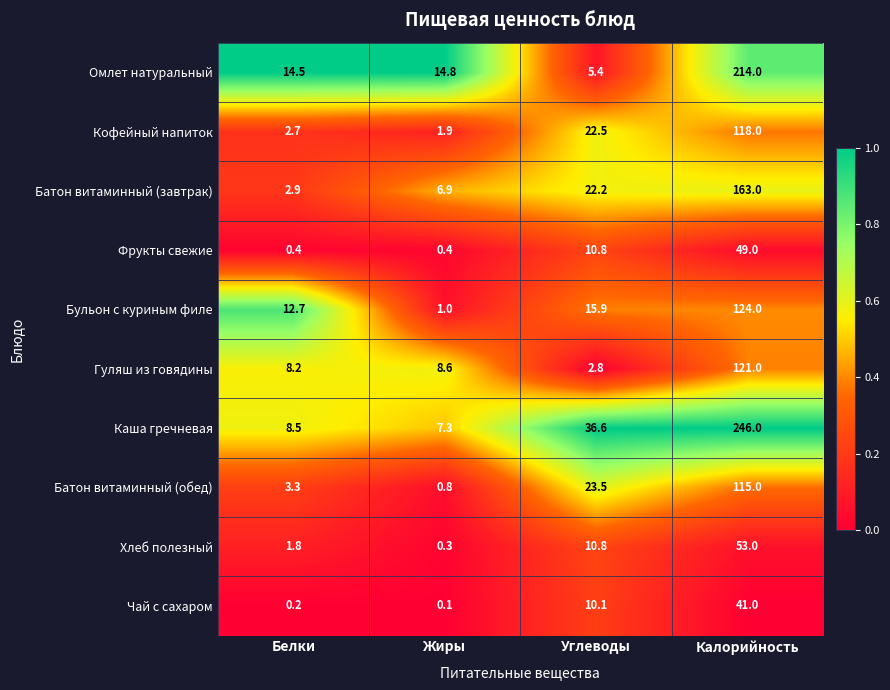

Between Жиры and Калорийность, which series saw the biggest shift?

Каша гречневая